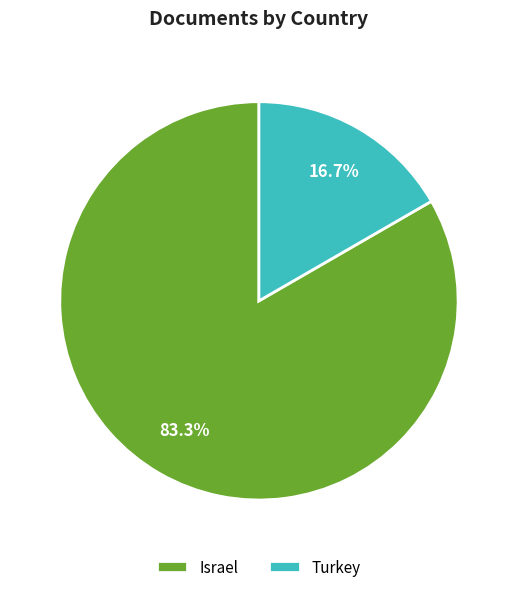

To the nearest percent, what percentage of the pie is Israel?

83%